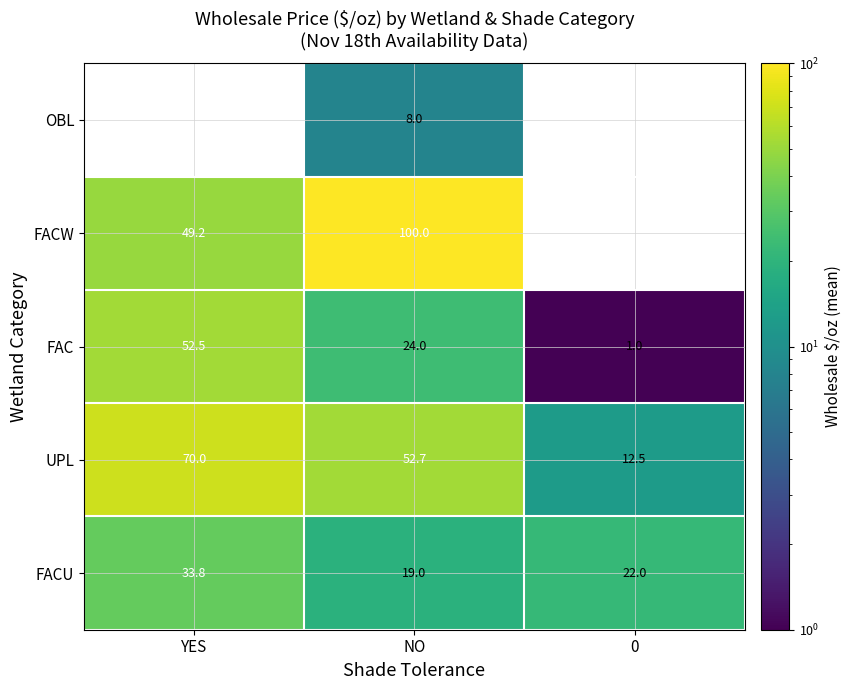

How many distinct data groups are displayed?

5